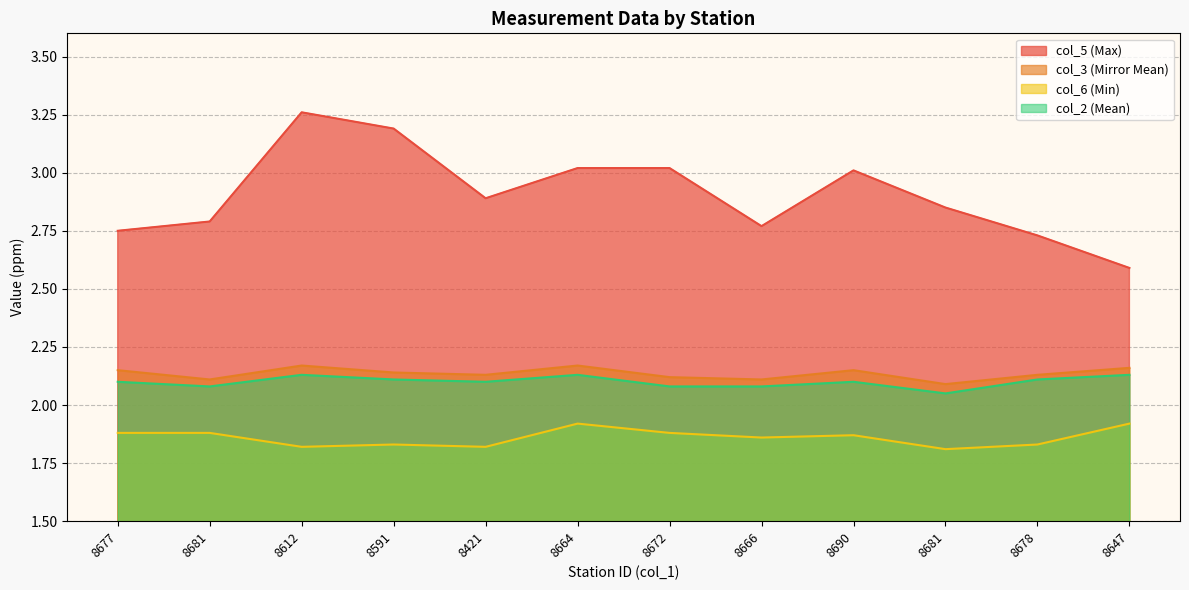

Reading left to right, transcribe all the data shown in this chart.

col_5 (Max): 2.8	2.8	3.3	3.2	2.9	3.0	3.0	2.8	3.0	2.9	2.7	2.6
col_3 (Mirror Mean): 2.1	2.1	2.2	2.1	2.1	2.2	2.1	2.1	2.1	2.1	2.1	2.2
col_6 (Min): 1.9	1.9	1.8	1.8	1.8	1.9	1.9	1.9	1.9	1.8	1.8	1.9
col_2 (Mean): 2.1	2.1	2.1	2.1	2.1	2.1	2.1	2.1	2.1	2.0	2.1	2.1